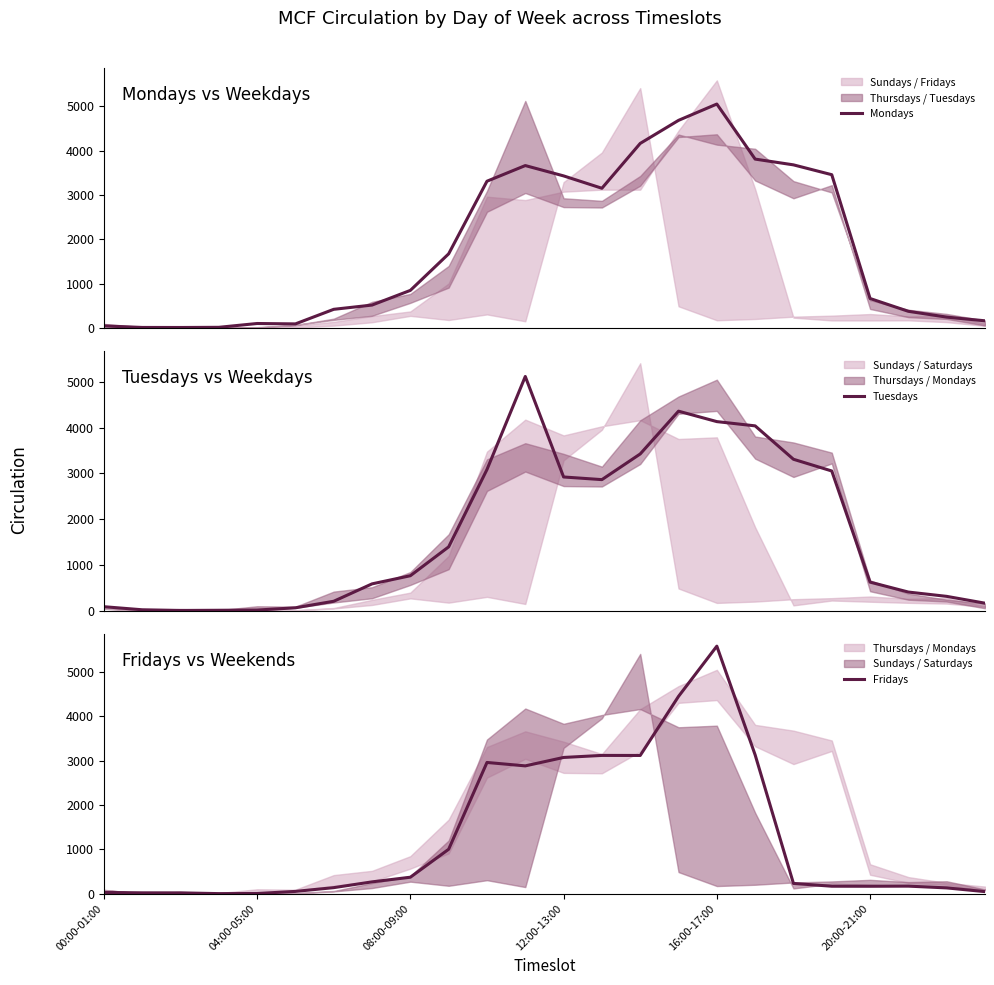

What is the label of the 18th point from the right?

6